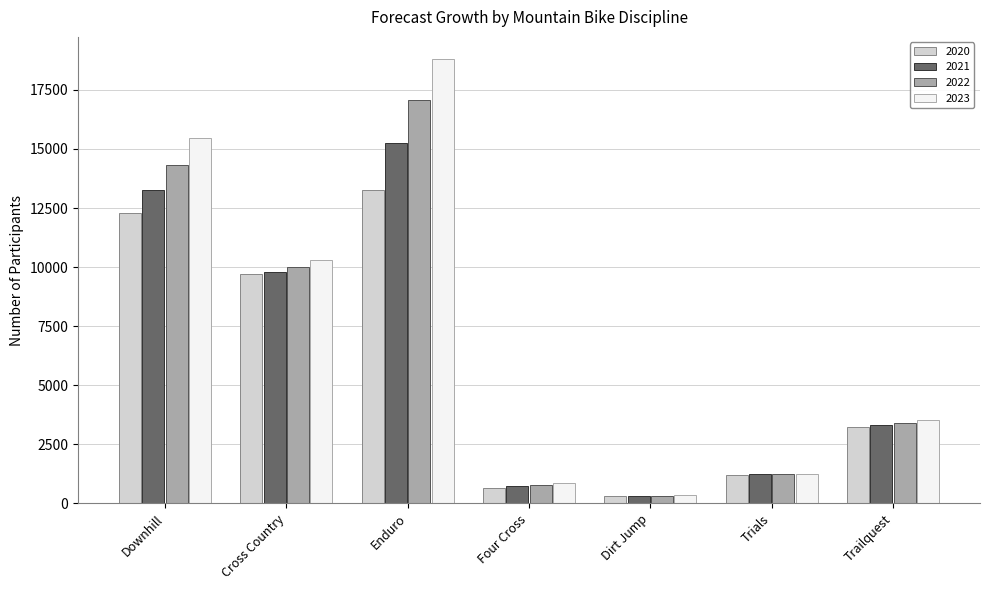

Which category has the lowest value across all series?

Dirt Jump